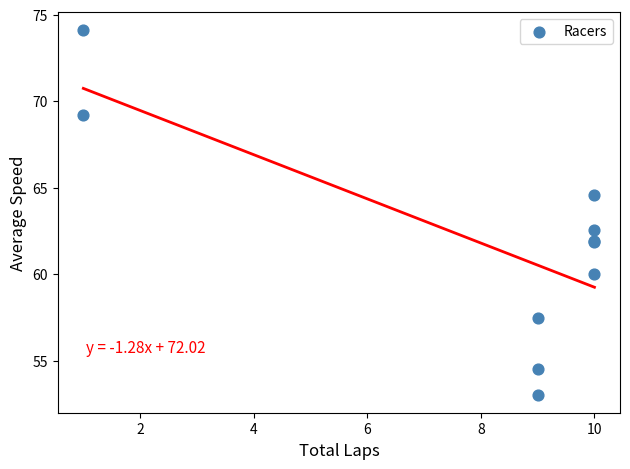

What Y value in the scatter plot is closest to 63?

62.5